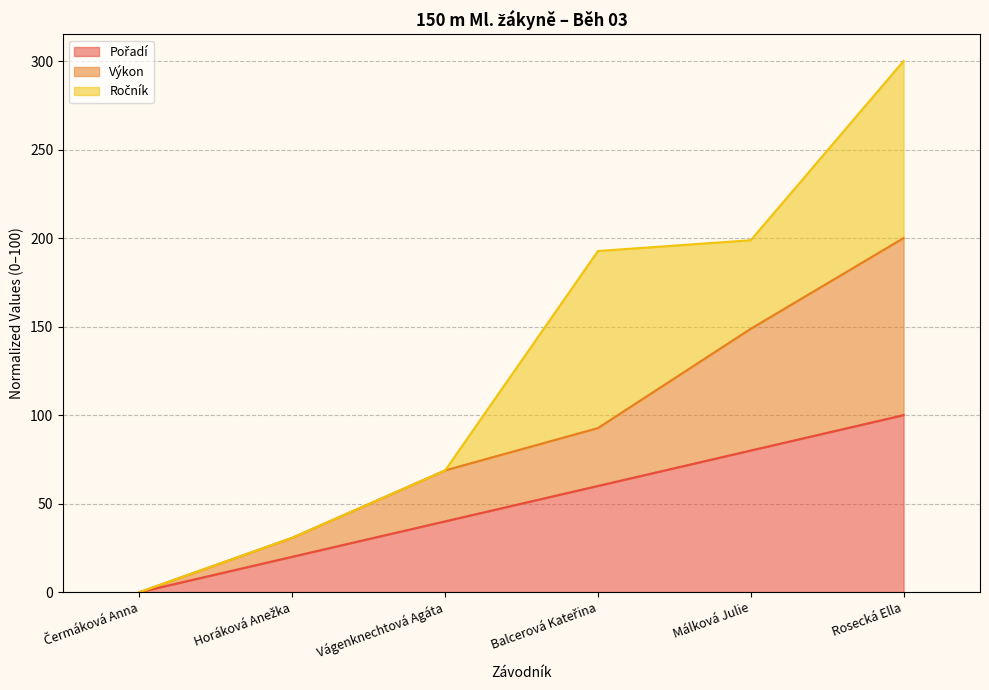

What is the total value across all series at Rosecká Ella?

300.0